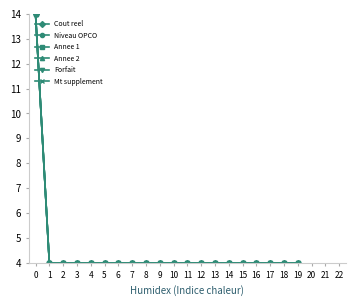

What is the maximum value for Cout reel?

14